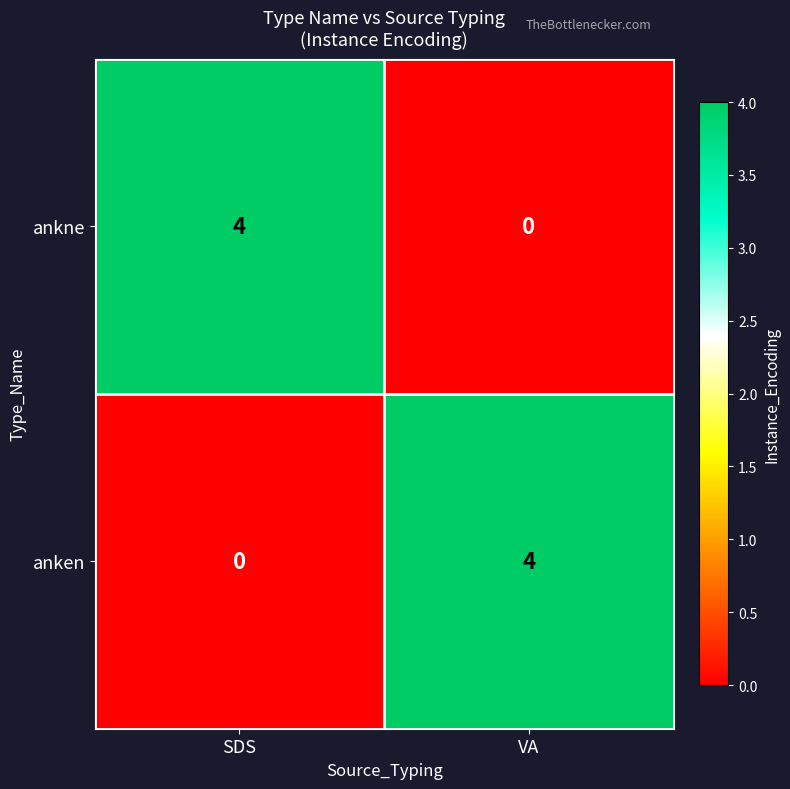

What is the difference between the highest and lowest values at VA?

4